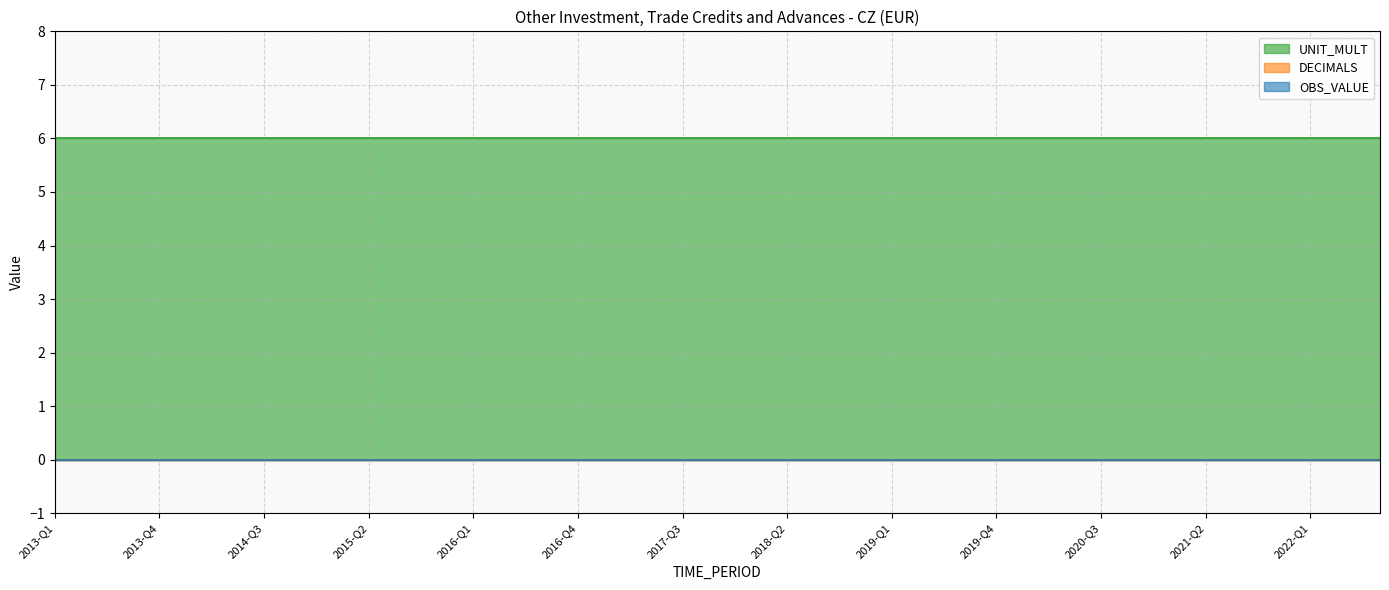

Does the chart have visible grid lines?

Yes